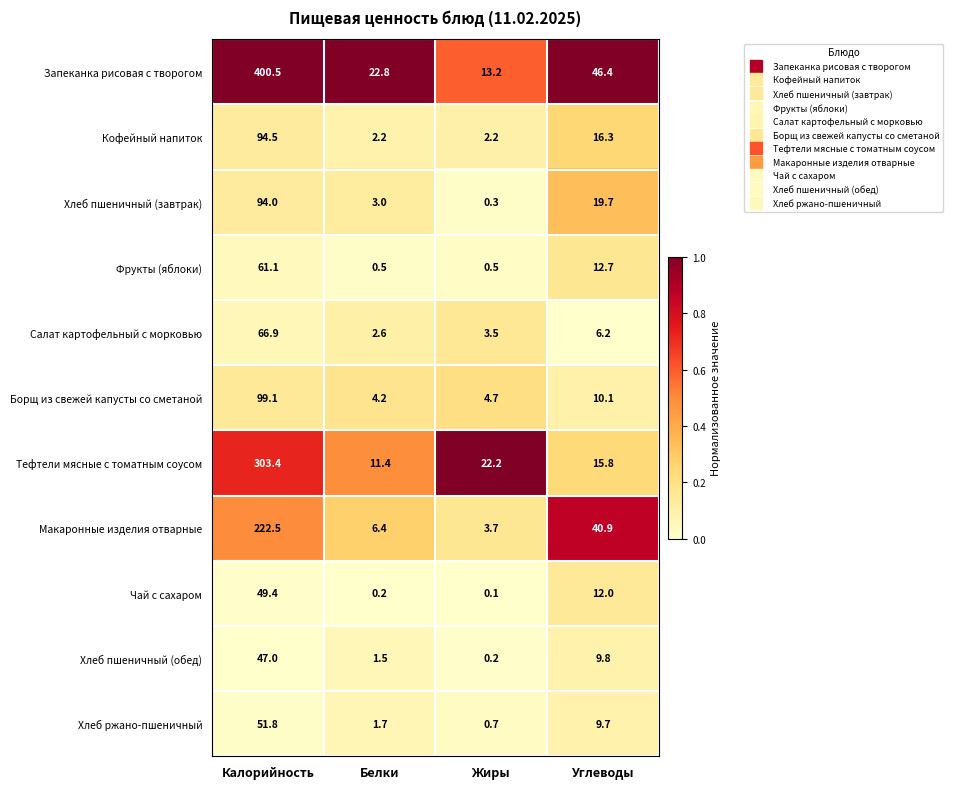

The Запеканка рисовая с творогом series shows 400.5 at Калорийность. True or false?

True